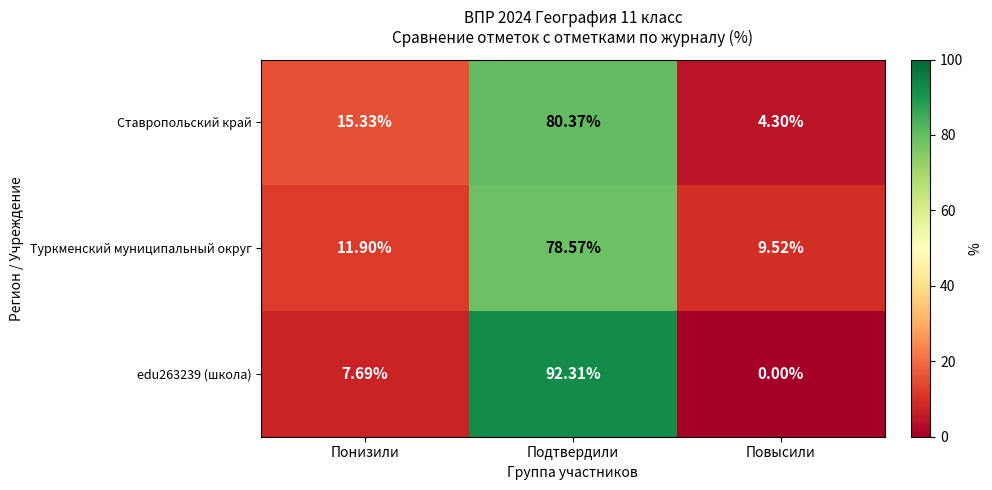

Count the number of categories in the chart.

3